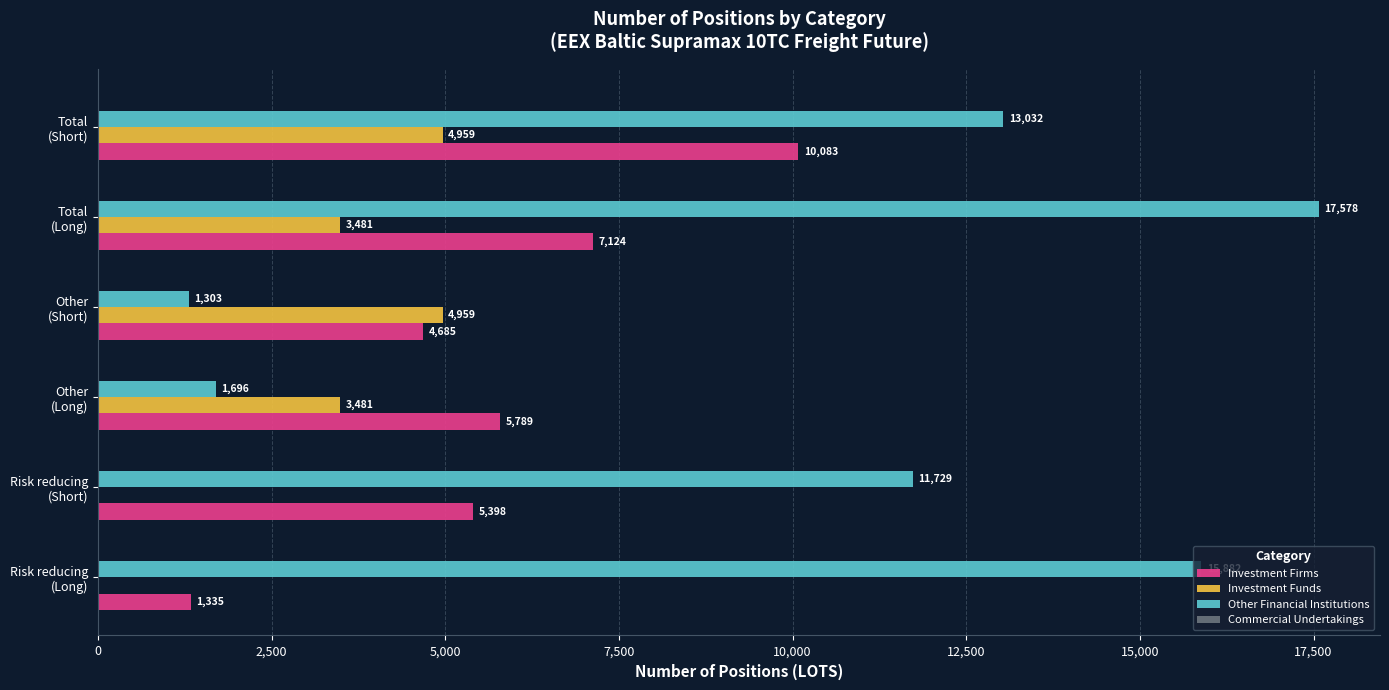

Which series has the largest total across all categories?

Other Financial Institutions